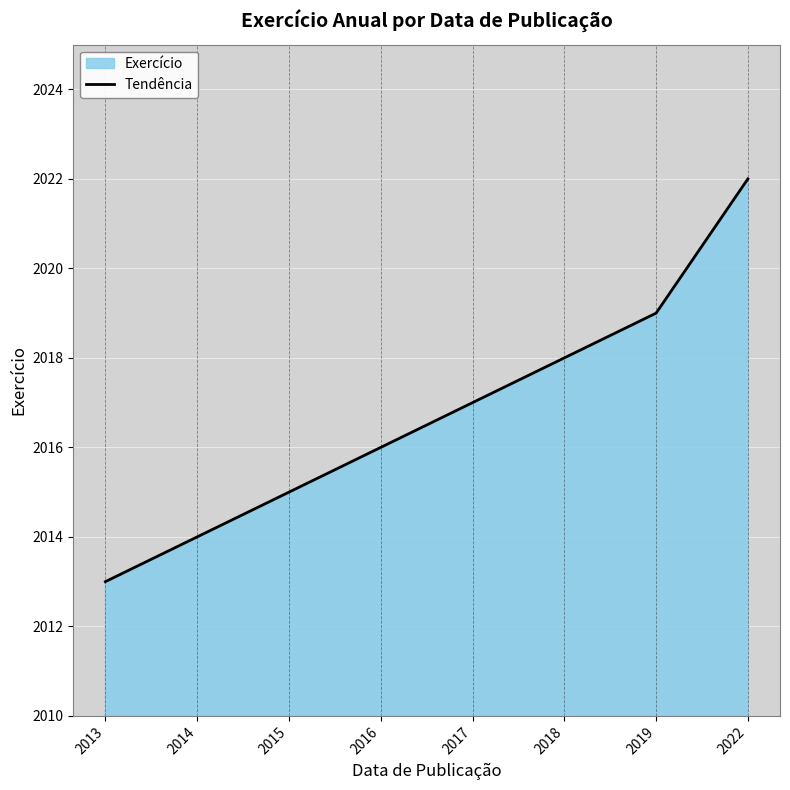

True or false: the data has more than 2 interior local peaks.

False